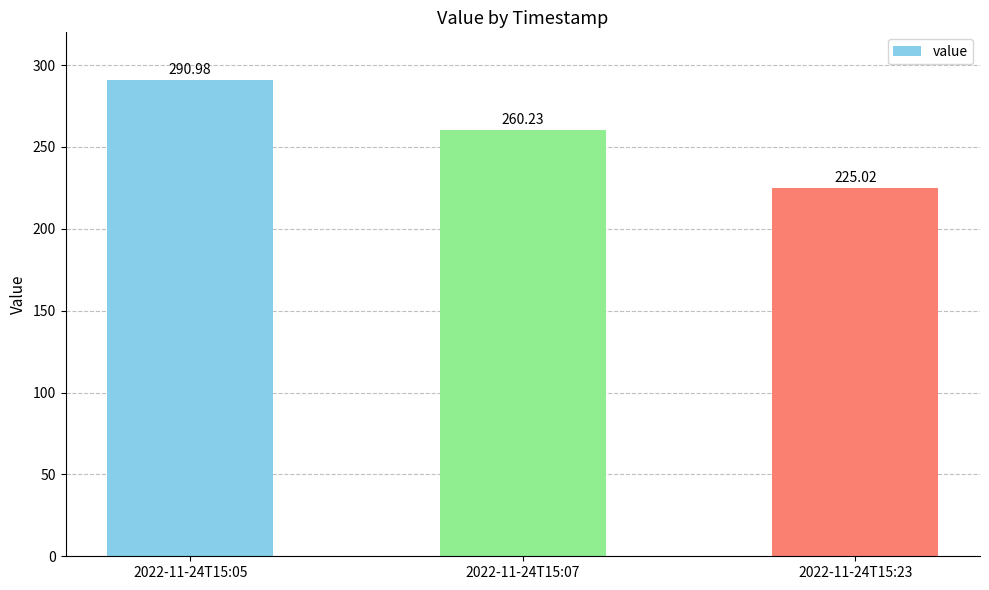

Approximately how many times larger is the value at 2022-11-24T15:07 compared to 2022-11-24T15:23?

1.2